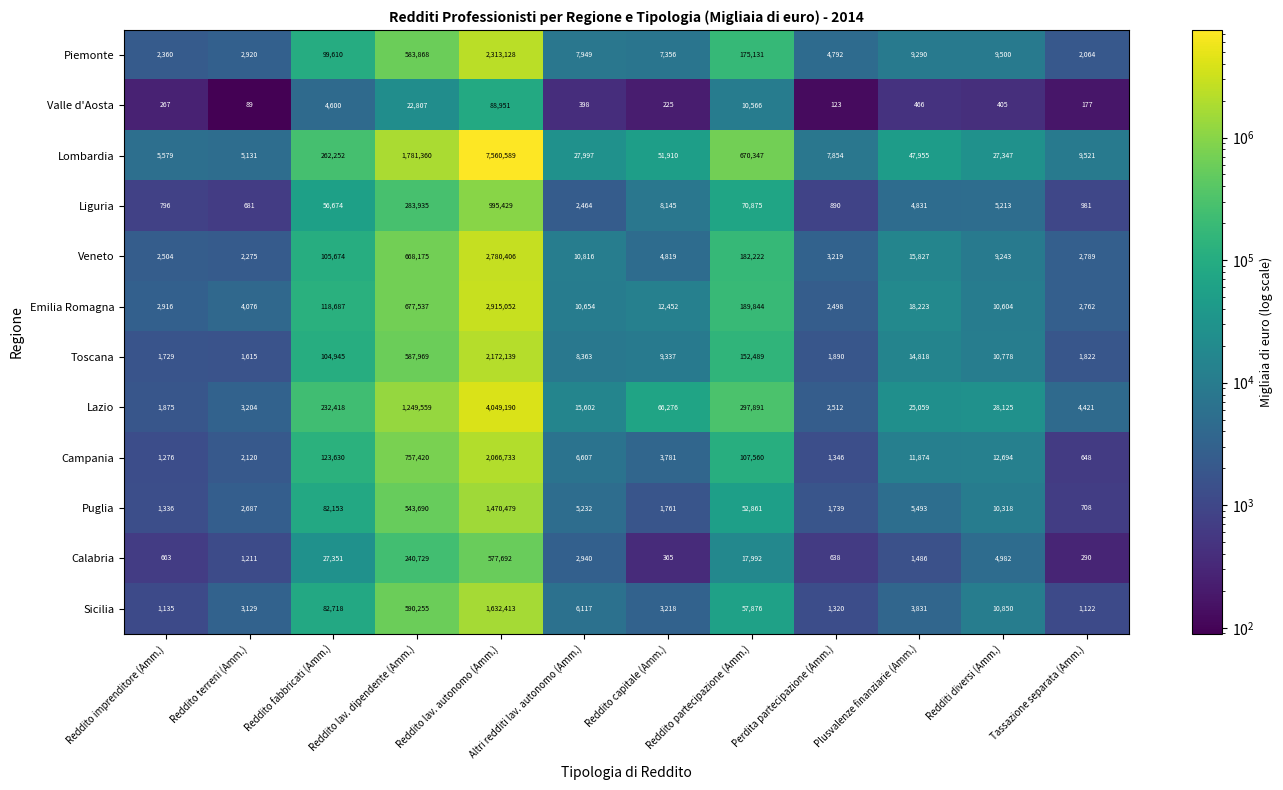

What is the maximum value shown in the chart?

7560589